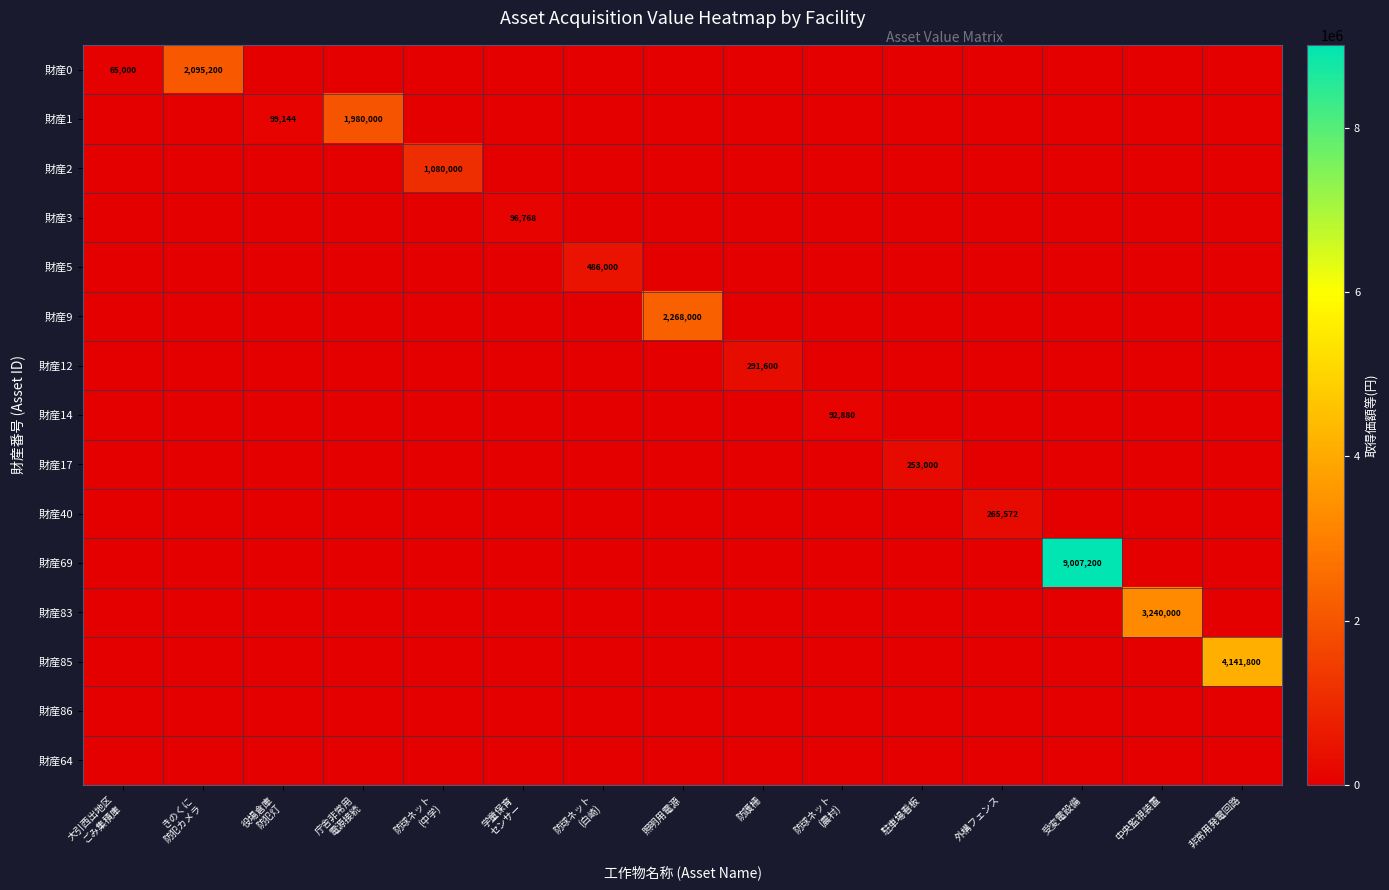

Which series changed the most between 照明用電源 and 駐車場看板?

財産9